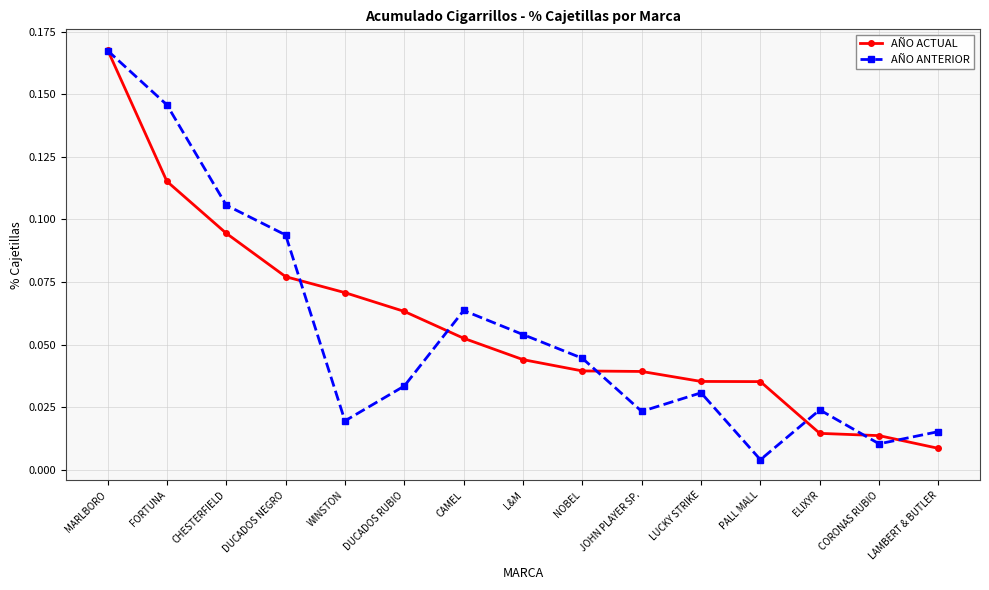

What is the label of the 10th point from the right?

DUCADOS RUBIO